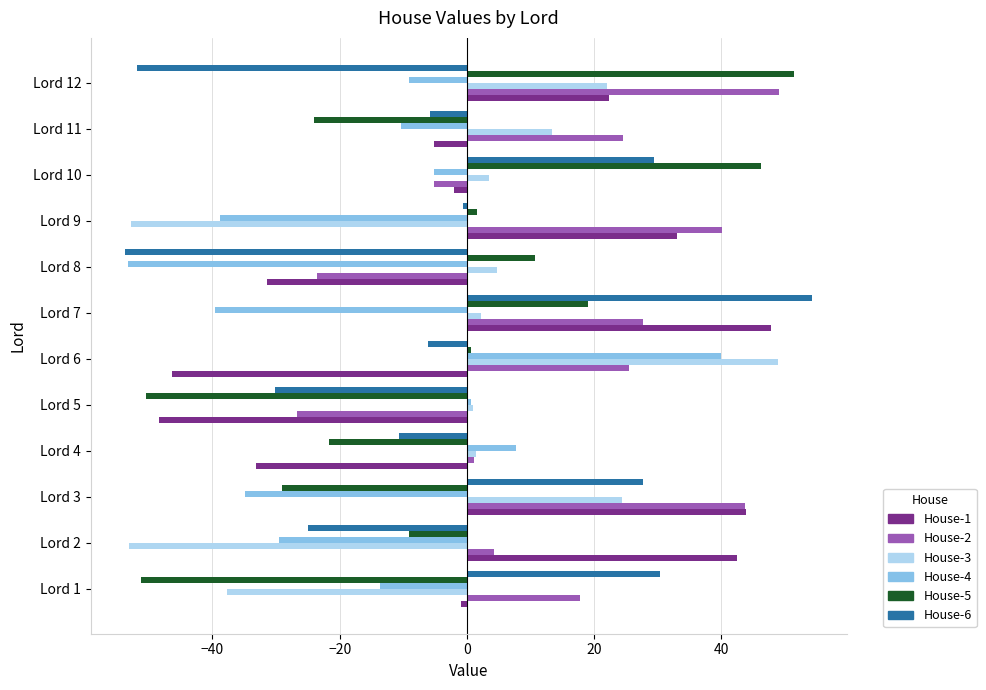

What is the difference between the maximum and minimum values in the House-4 series?

93.2